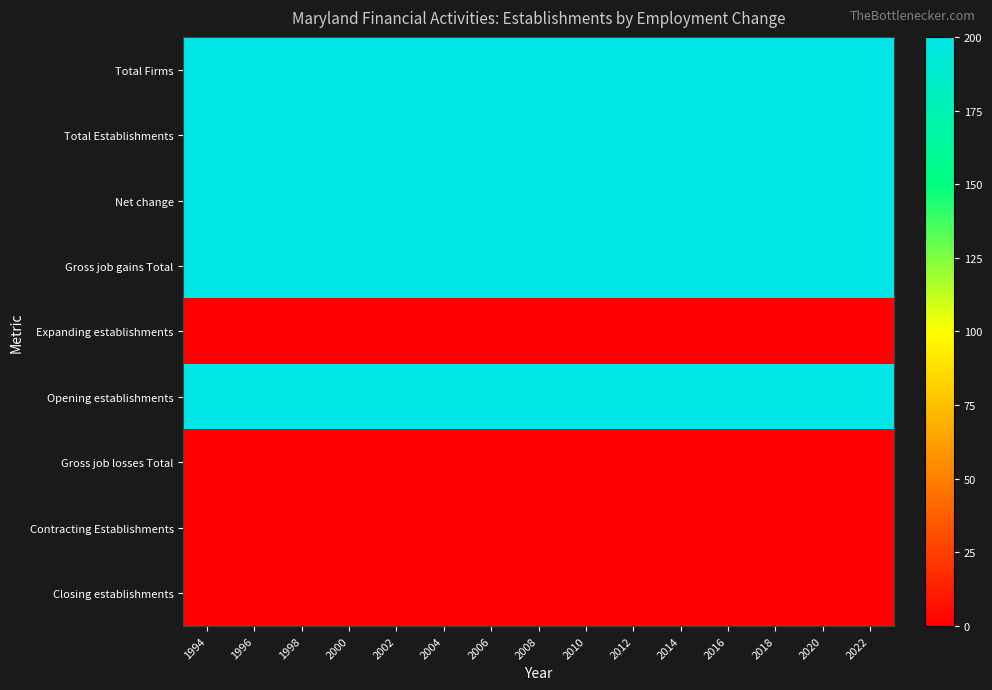

Which series changed the most between 2008 and 2012?

Total Firms